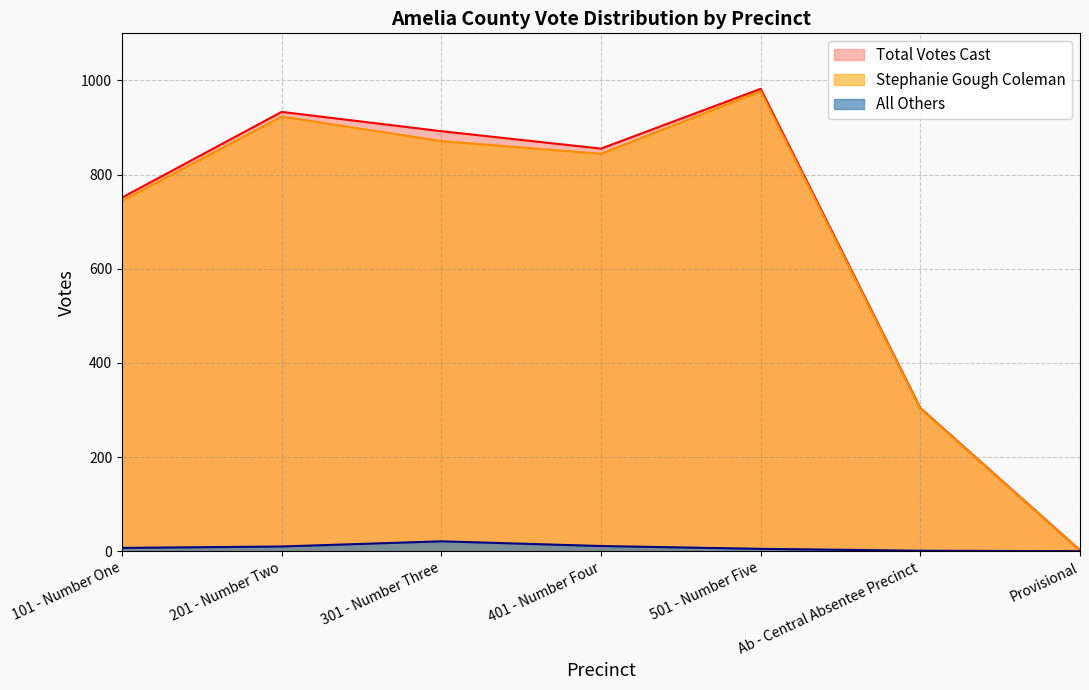

At which label does Total Votes Cast reach its minimum?

Provisional